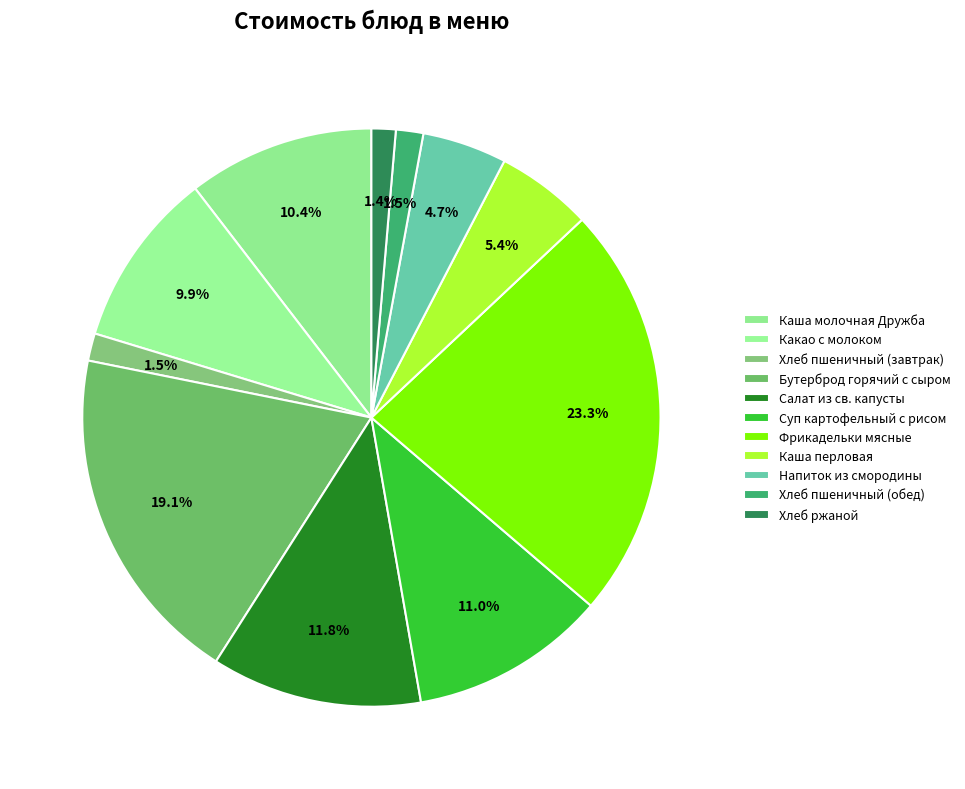

Which category has the biggest portion of the pie?

Фрикадельки мясные